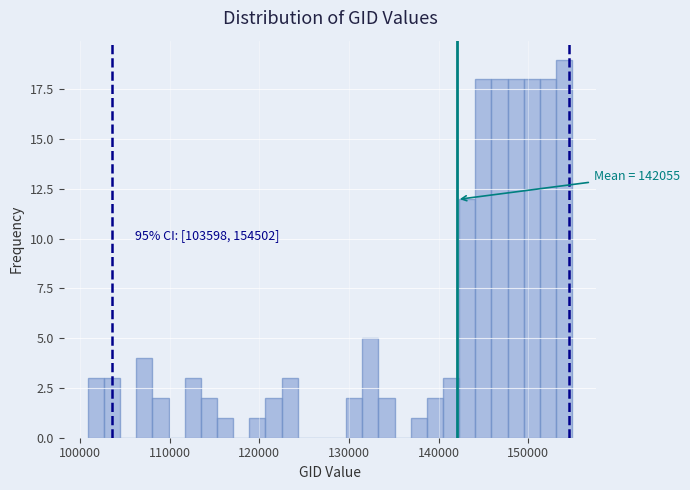

Around what value on the x-axis is the tallest bar? Give the approximate position of its centre, as read against the axis.

154000